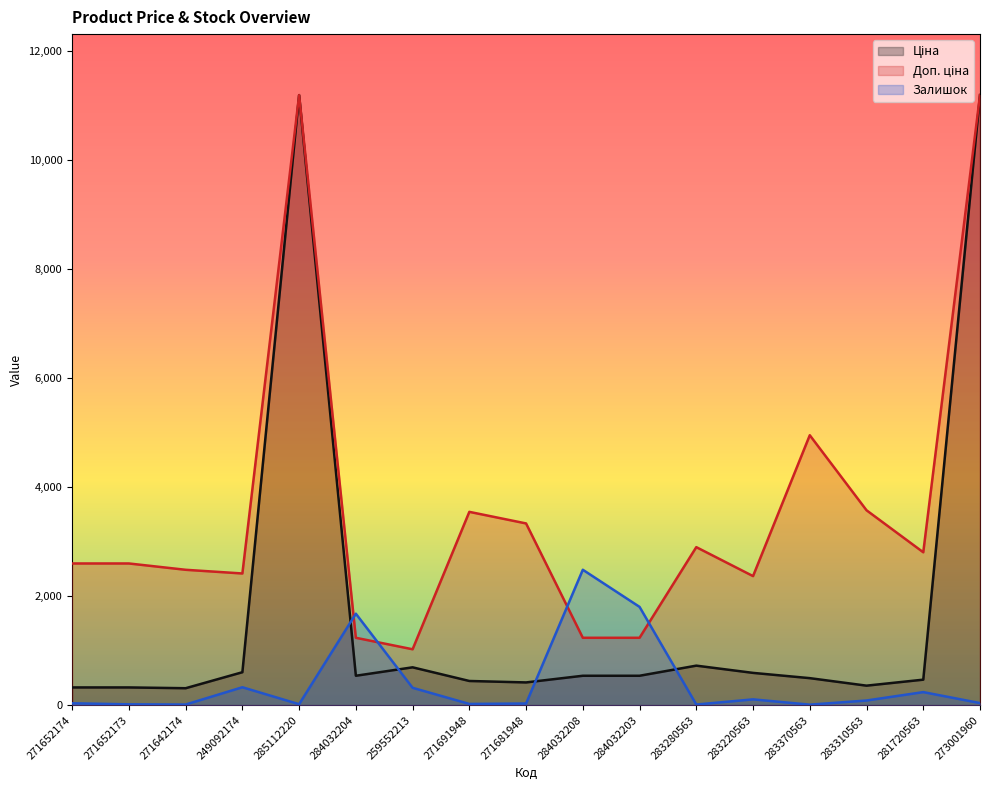

At which category is the sum across all series the highest?

273001960